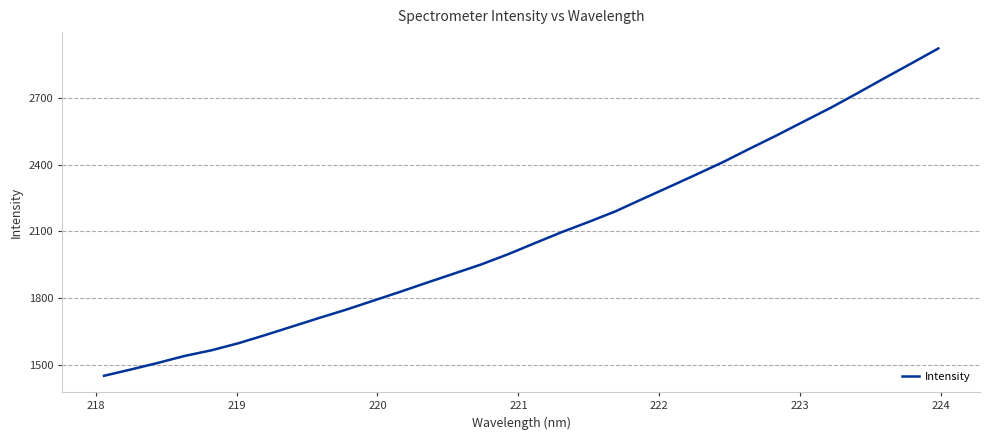

What is the difference between the maximum and minimum values?

1472.5